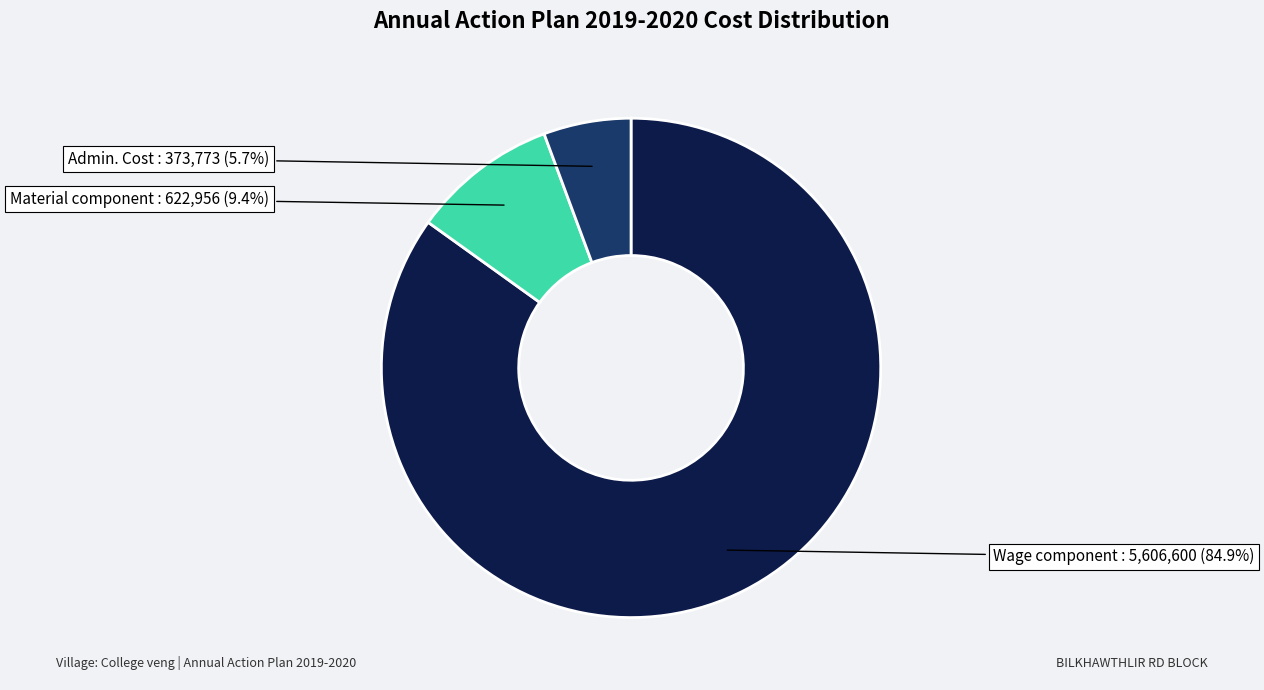

Is there a majority slice in this chart?

Yes